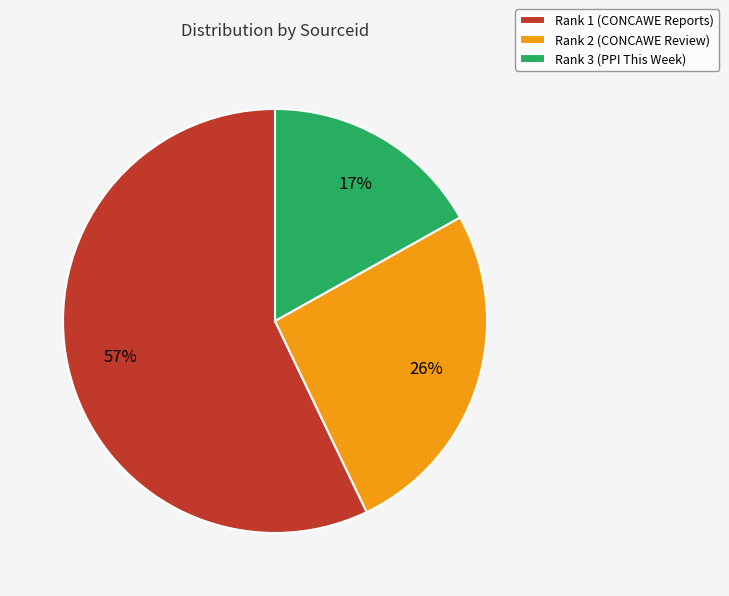

To the nearest percent, what portion does Rank 1 (CONCAWE Reports) represent?

57%